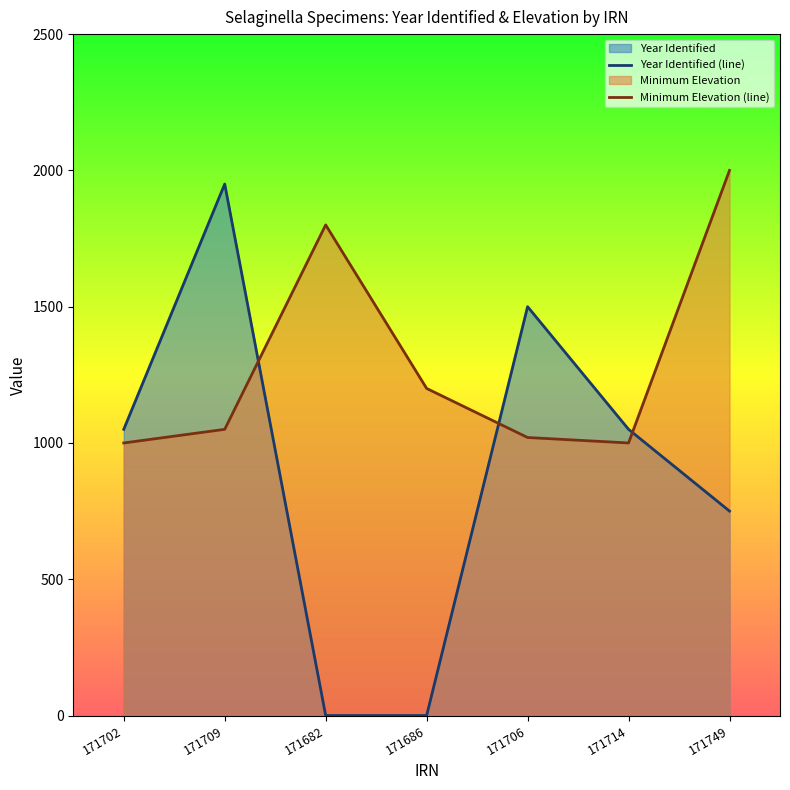

Between 171709 and 171686, which series saw the biggest shift?

Year Identified (line)